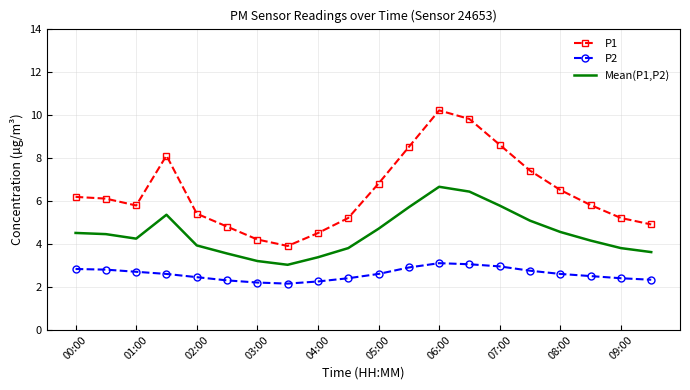

Which series has the widest spread of values?

P1